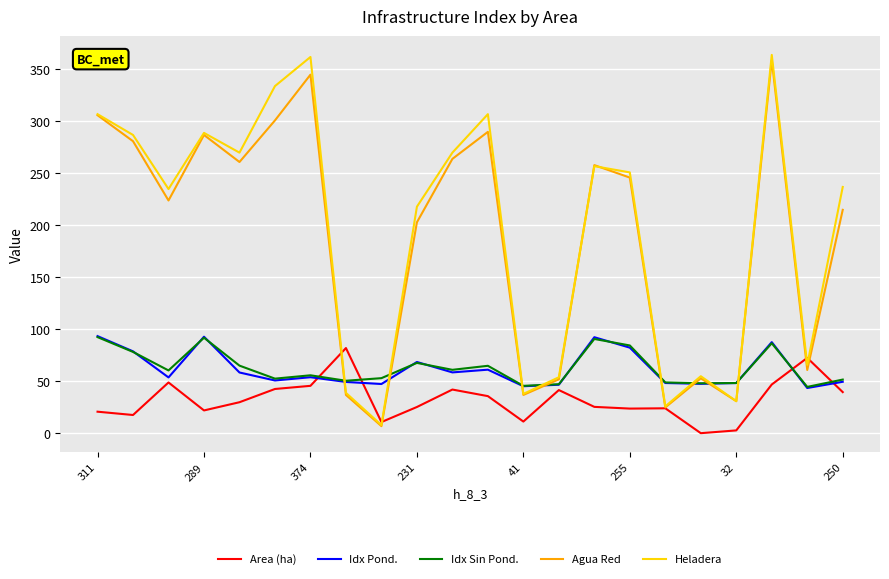

Which series has the widest spread of values?

Heladera